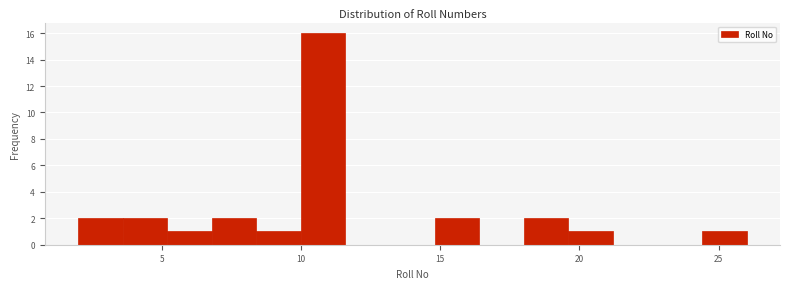

Read against the x-axis, roughly where is the centre of the tallest bar?

11.0